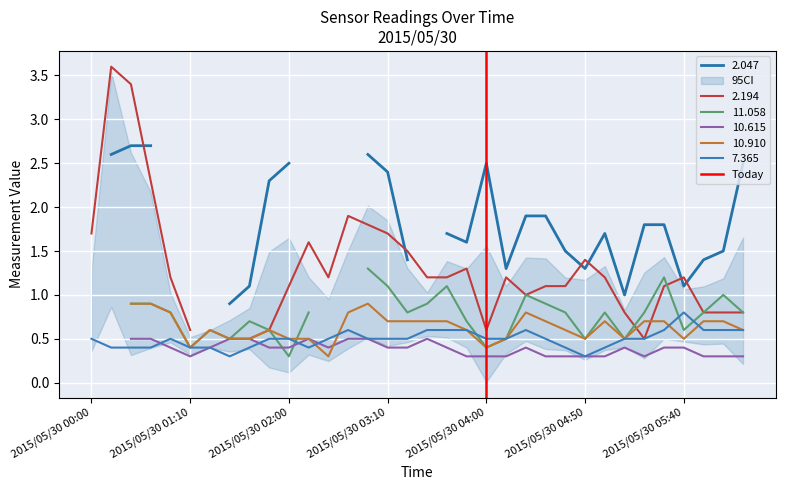

What is the minimum value for 7.365?

0.3